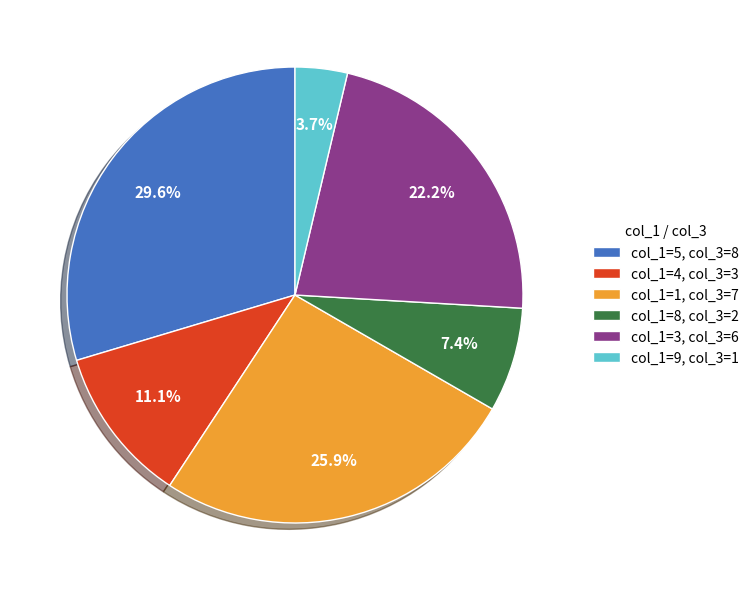

To the nearest percent, what portion does col_1=9 represent?

4%